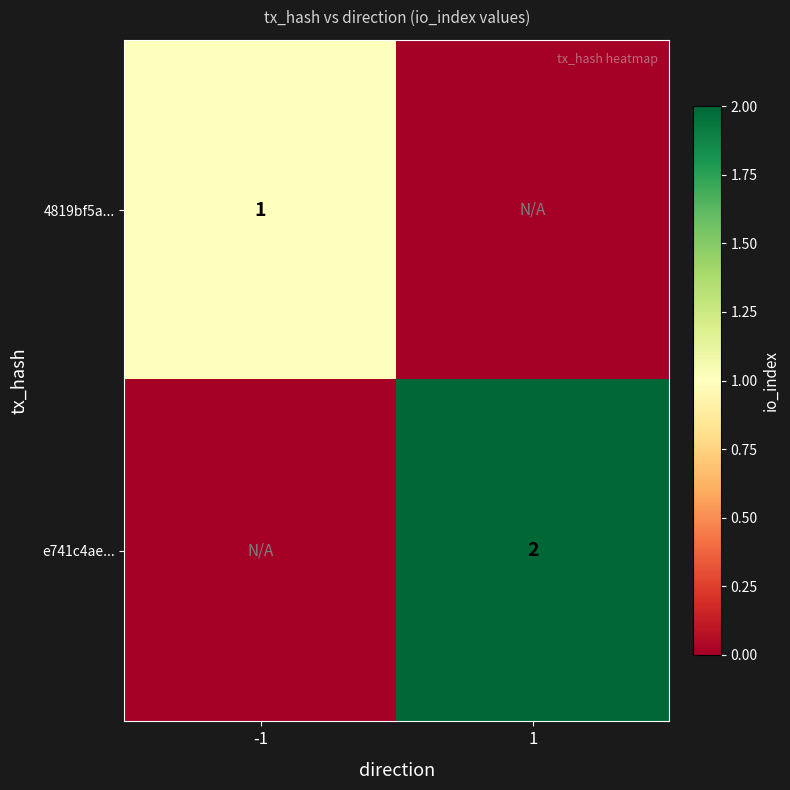

Is it true that 4819bf5a... equals 1 at -1?

True